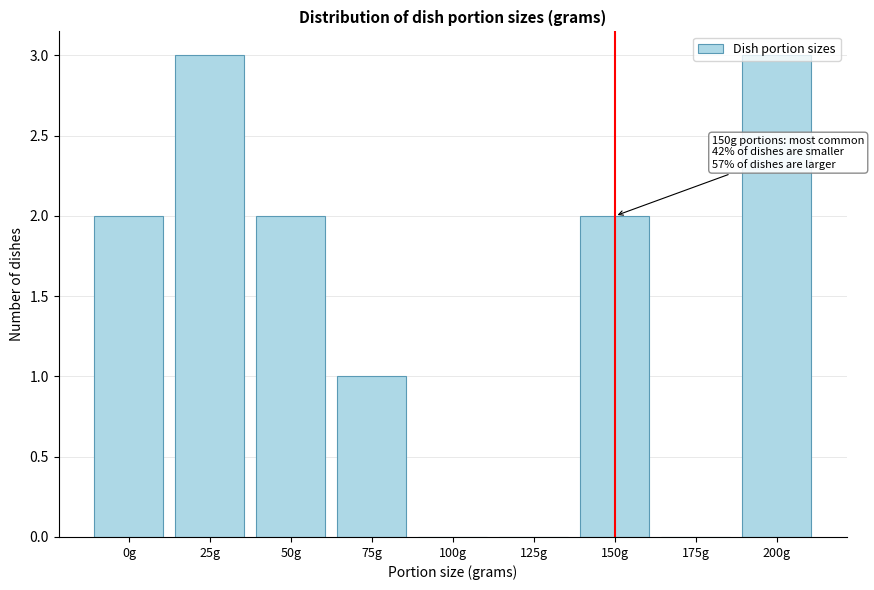

Is it true that the value at 150g is 4?

False